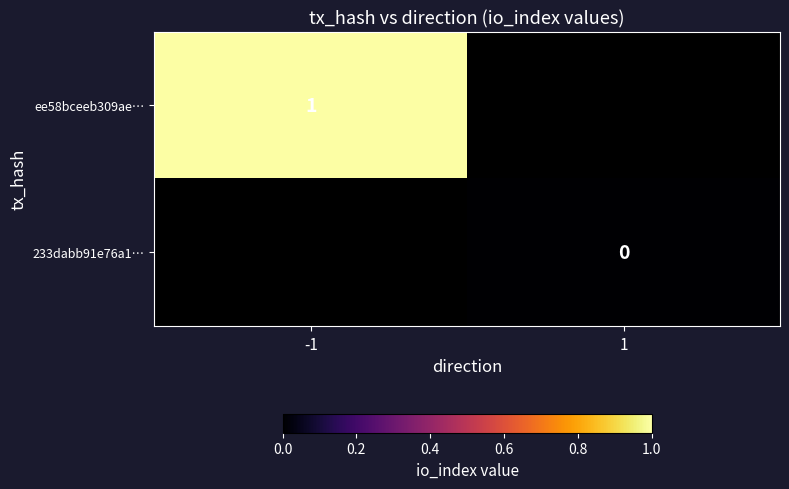

Between -1 and 1, which is larger?

1